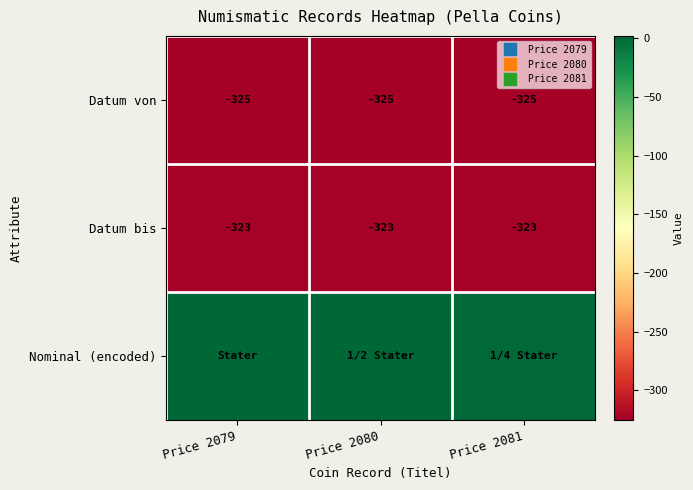

Between Price 2081 and Price 2079, which is larger?

Price 2081